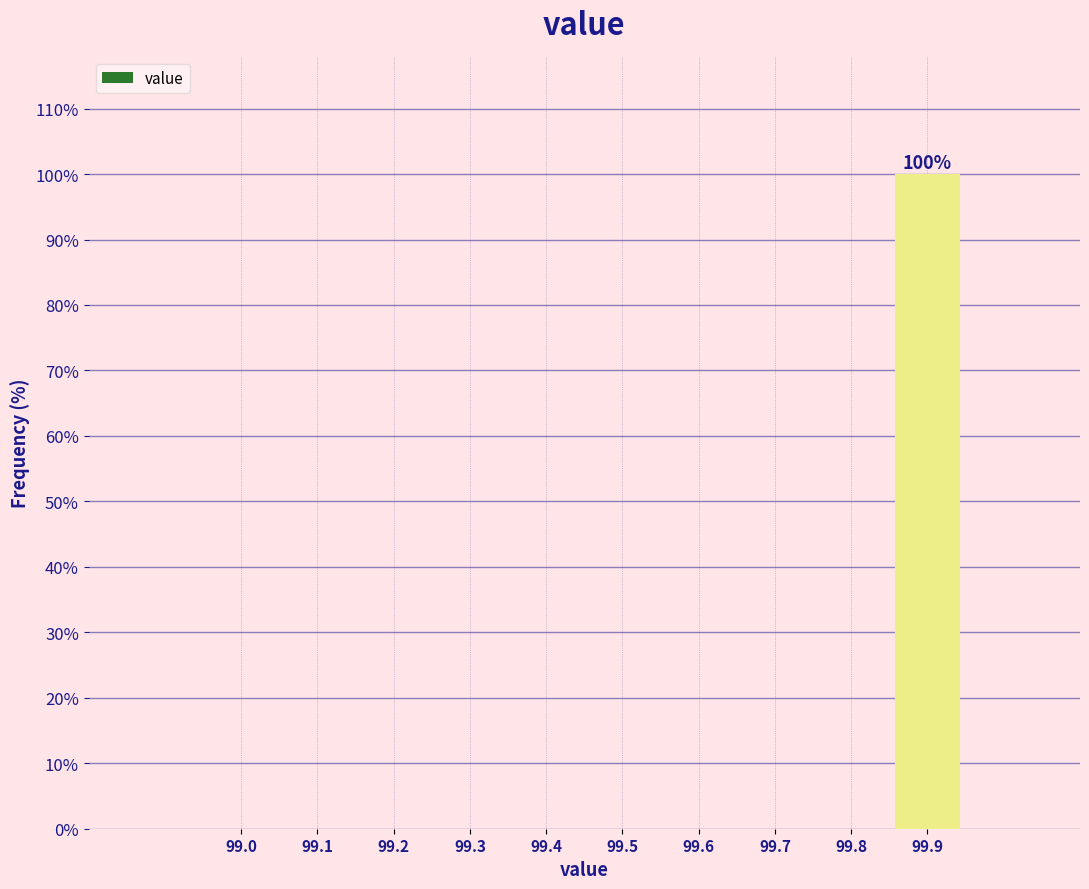

Reading left to right, extract all data points from this chart.

99.0=0	99.1=0	99.2=0	99.3=0	99.4=0	99.5=0	99.6=0	99.7=0	99.8=0	99.9=100